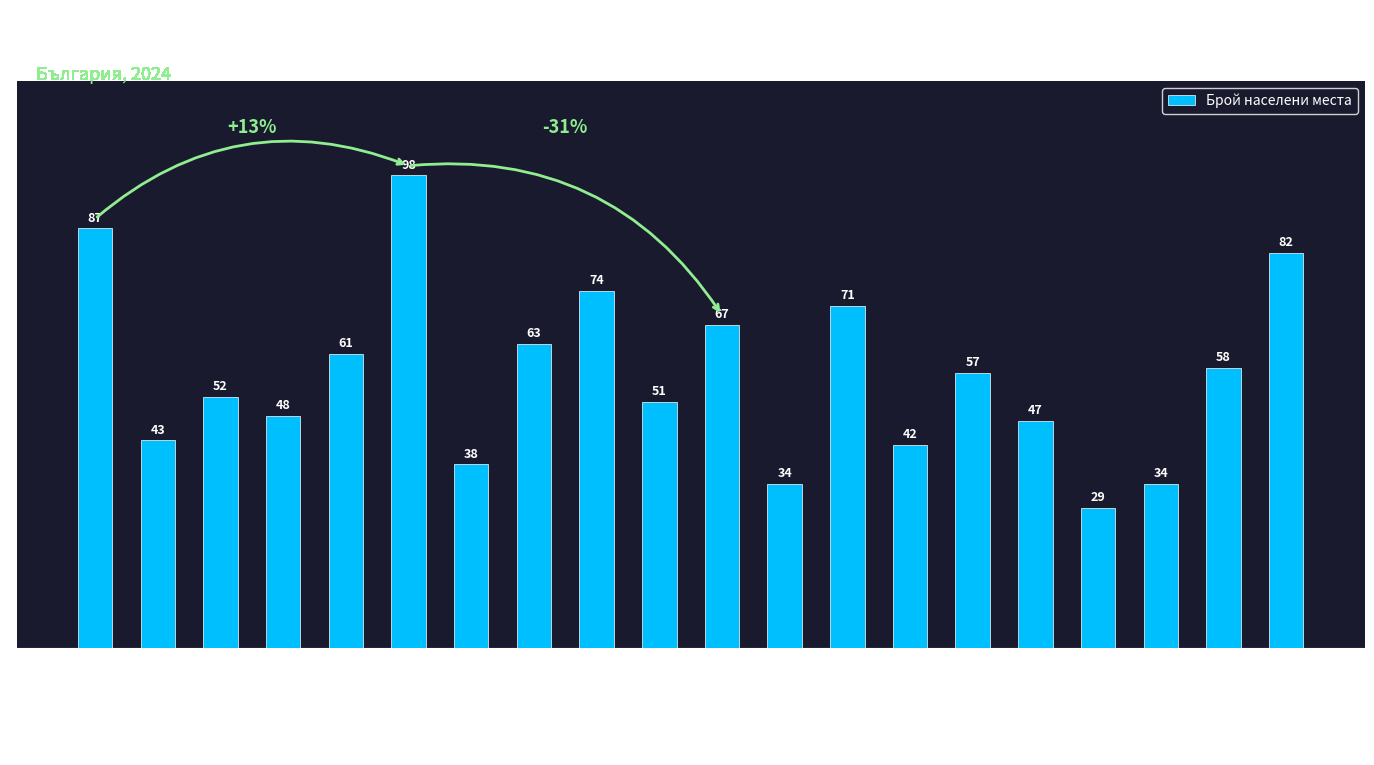

How many bars are there in total?

20